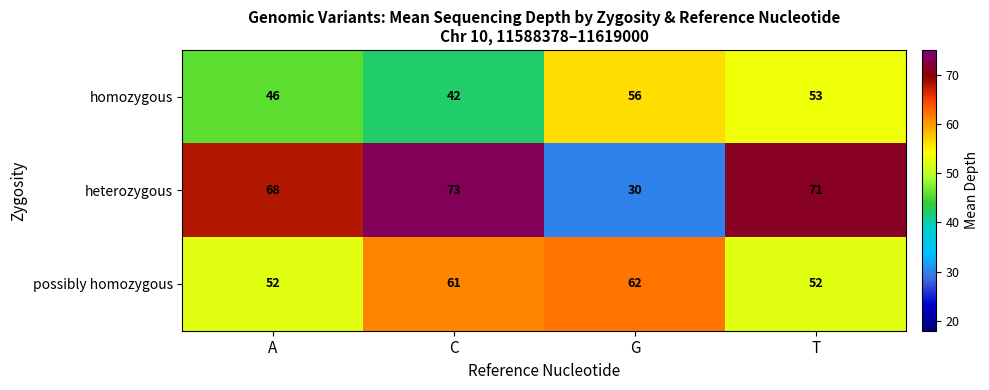

Rank the series by their maximum value, from lowest to highest.

homozygous, possibly homozygous, heterozygous